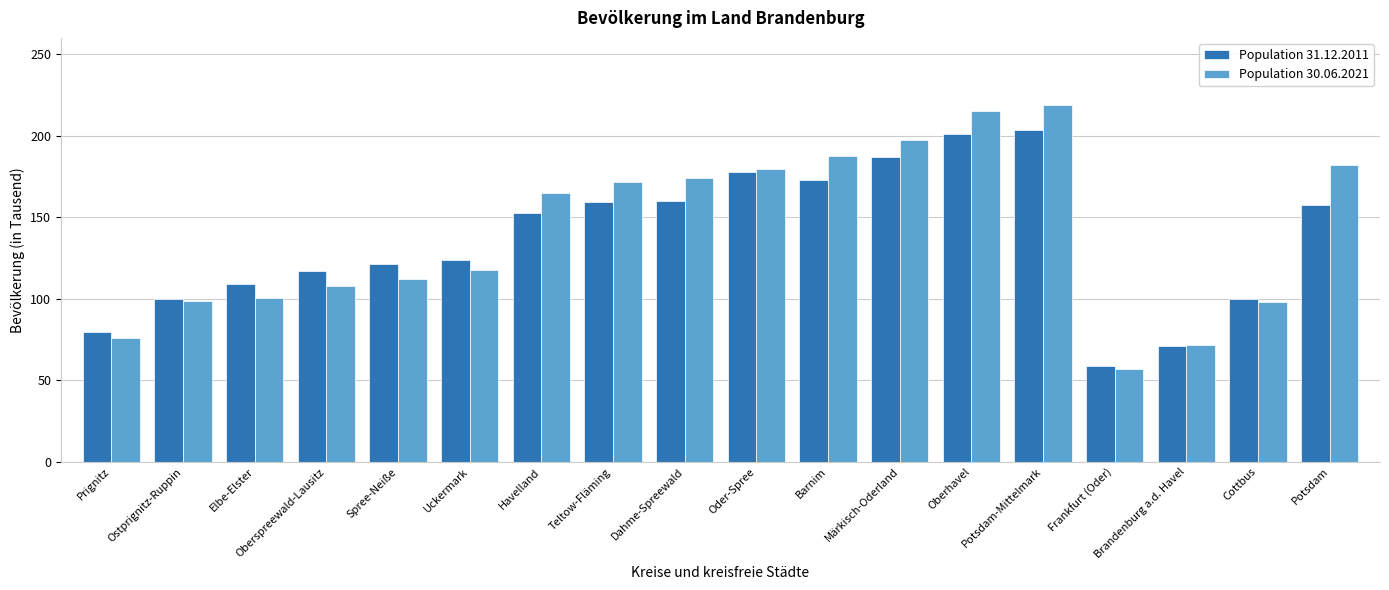

What is the total value across all series at Frankfurt (Oder)?

115.8